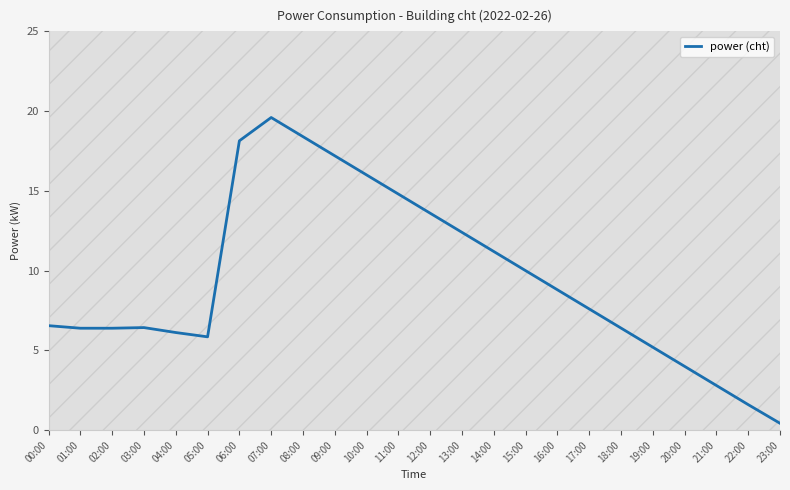

Is it true that the value at 09:00 is 27.3?

False